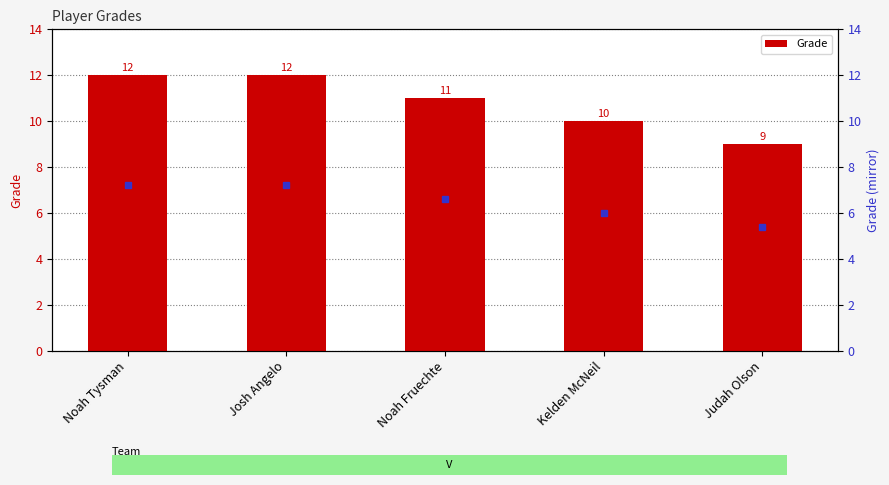

What is the approximate value at Josh Angelo?

12